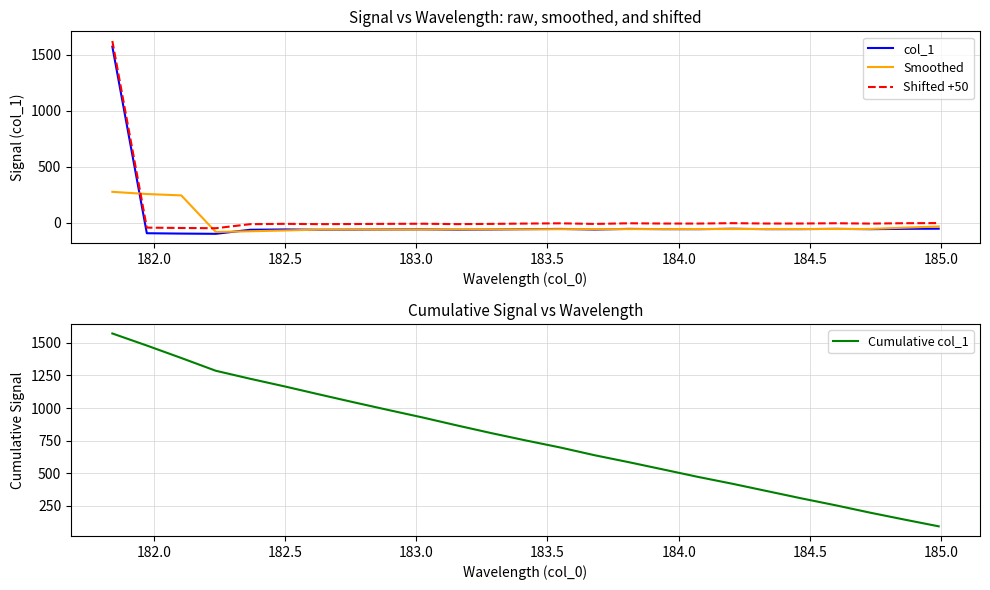

What is the minimum value for Cumulative col_1?

93.9